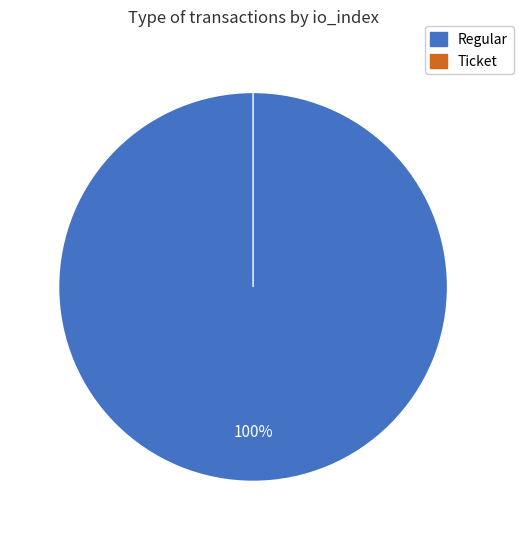

What is the smallest slice in the pie chart?

Ticket (io_index=0)